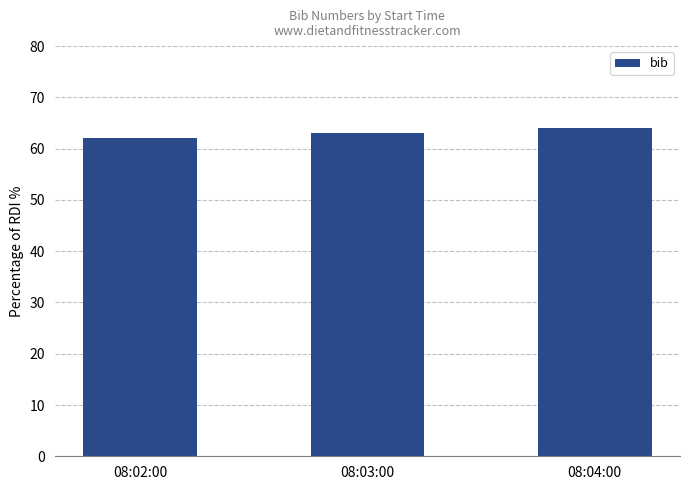

What is the smallest value displayed?

62